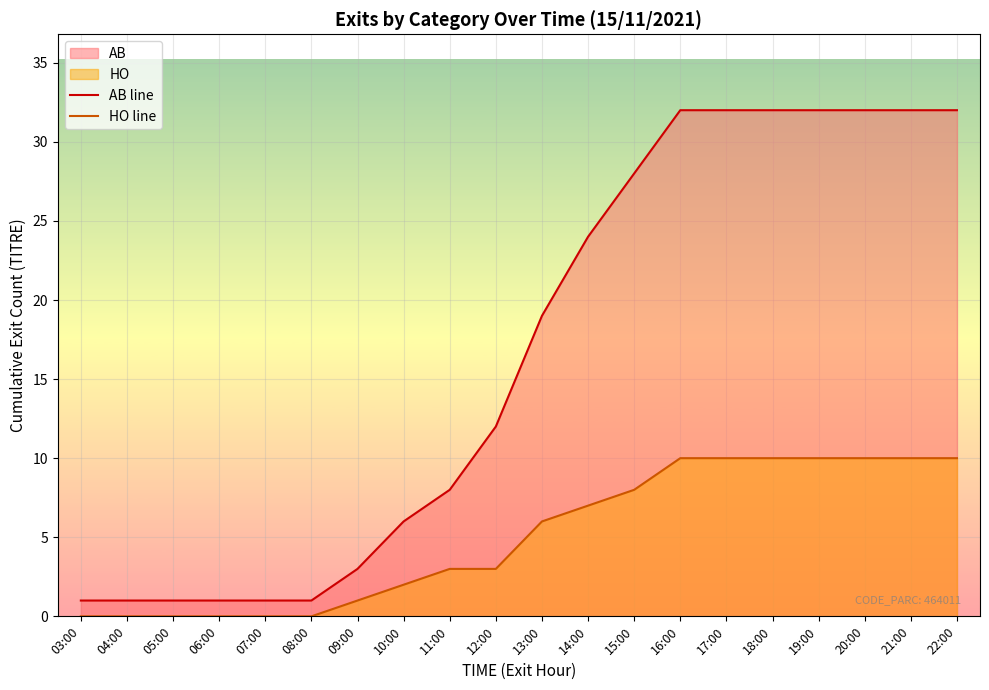

What is the maximum value shown in the chart?

32